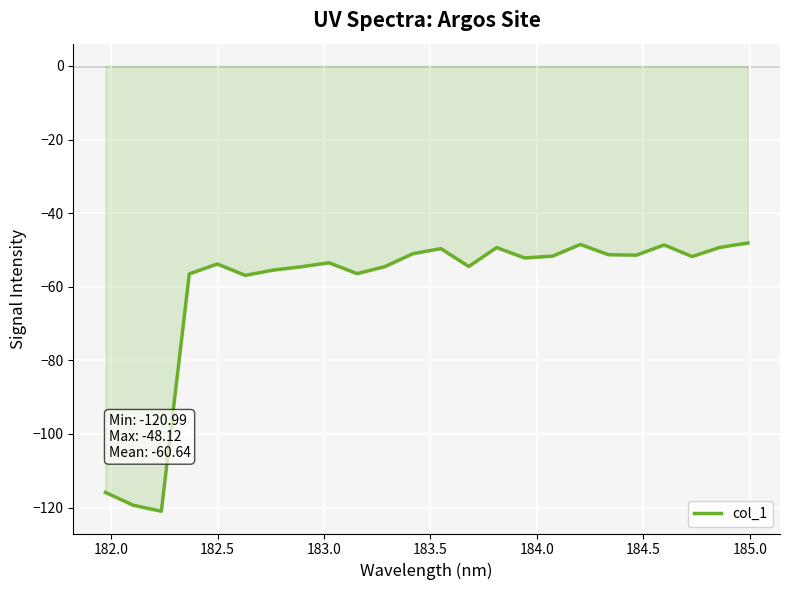

How many categories are shown in the chart?

24